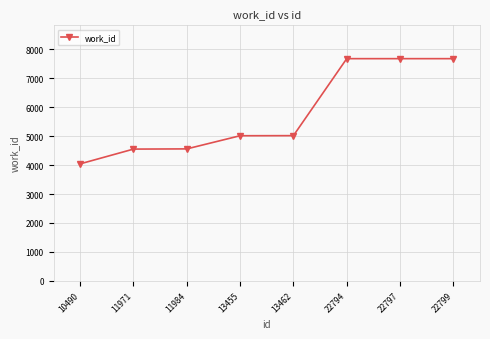

At which category does the chart reach its minimum across all series?

10490